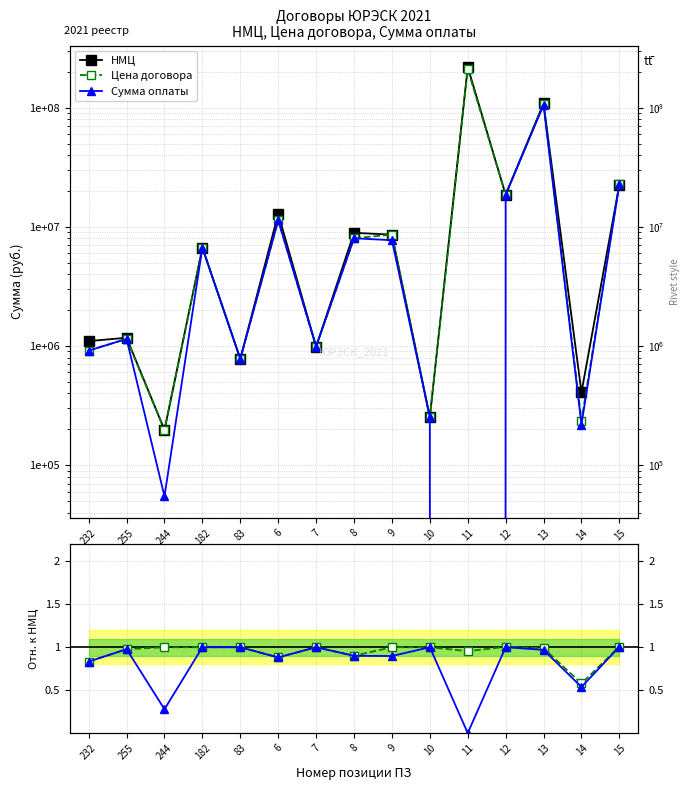

Reading left to right, extract all data points from this chart.

НМЦ: 232=1100000.0	255=1174000.0	244=197514.5	182=6699319.0	83=780000.0	6=12900000.0	7=990000.0	8=8925199.0	9=8618717.0	10=253000.0	11=220120000.0	12=18611140.0	13=109115000.0	14=408503.0	15=22700000.0
Цена договора: 232=915954.8	255=1147013.0	244=197514.5	182=6699319.0	83=780000.0	6=11360921.1	7=990000.0	8=8032600.0	9=8618717.0	10=253000.0	11=209972094.9	12=18699463.7	13=107852706.3	14=235867.0	15=22853898.3
Сумма оплаты: 232=915954.8	255=1147013.0	244=54794.3	182=6699319.0	83=780000.0	6=11360921.1	7=990000.0	8=8032600.0	9=7734730.3	10=253000.0	11=0.0	12=18614397.3	13=105731762.5	14=219328.0	15=22816862.7
Цена / НМЦ: 232=0.8	255=1.0	244=1.0	182=1.0	83=1.0	6=0.9	7=1.0	8=0.9	9=1.0	10=1.0	11=1.0	12=1.0	13=1.0	14=0.6	15=1.0
Оплата / НМЦ: 232=0.8	255=1.0	244=0.3	182=1.0	83=1.0	6=0.9	7=1.0	8=0.9	9=0.9	10=1.0	11=0.0	12=1.0	13=1.0	14=0.5	15=1.0